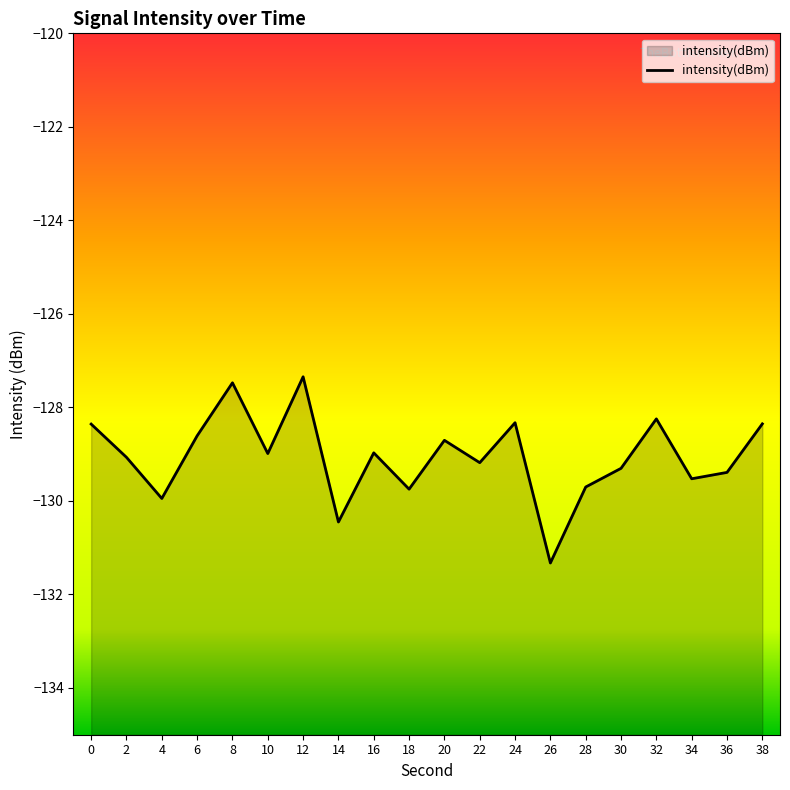

Between 24 and 20, which is larger?

24